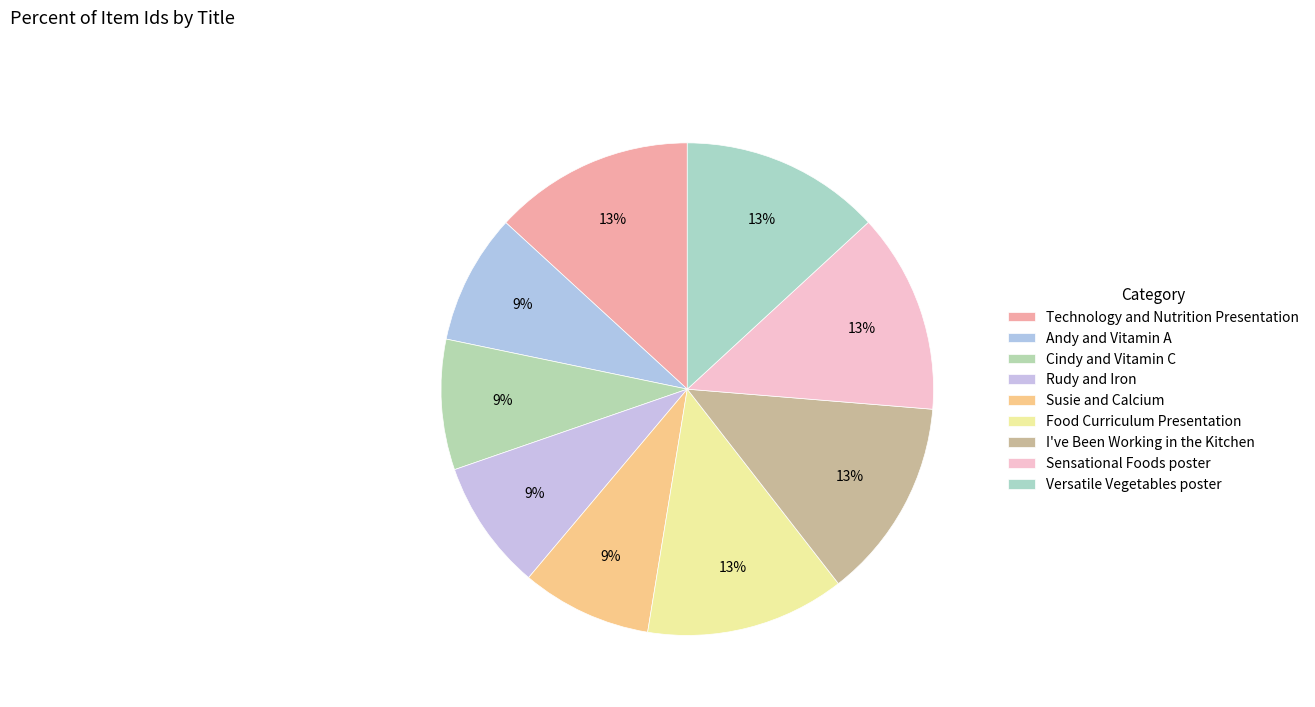

What percentage is the Versatile Vegetables poster slice, to the nearest percent?

13%